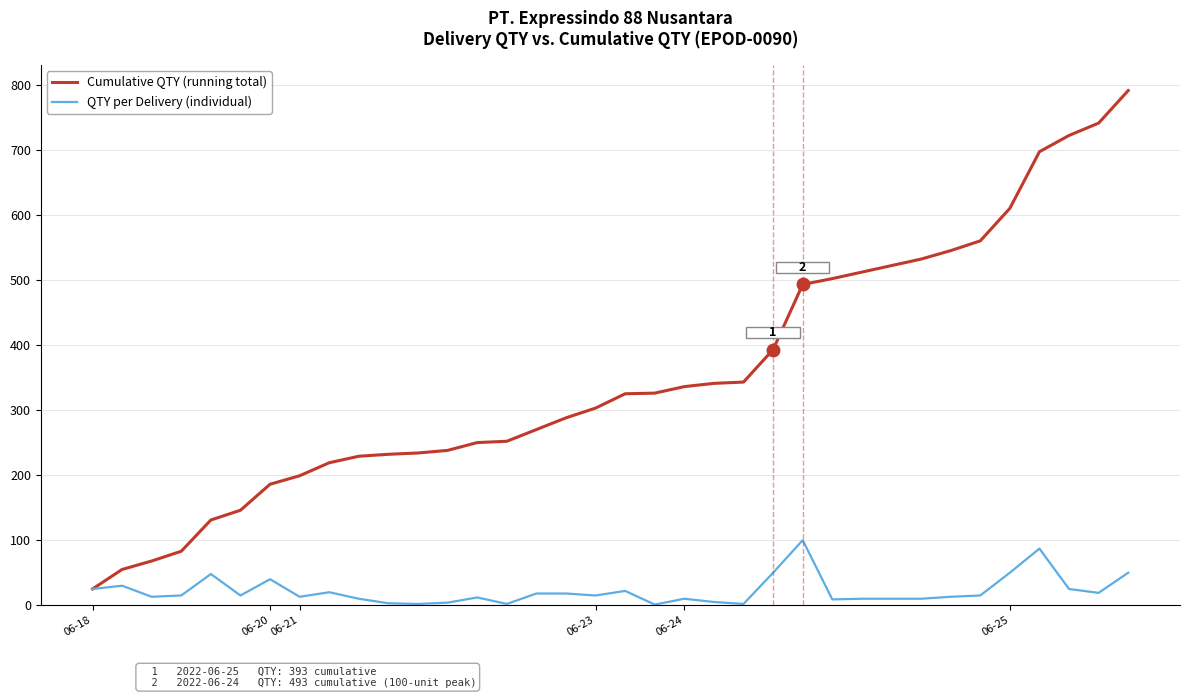

Rank the series by their average value, from highest to lowest.

Cumulative QTY (running total), QTY per Delivery (individual)